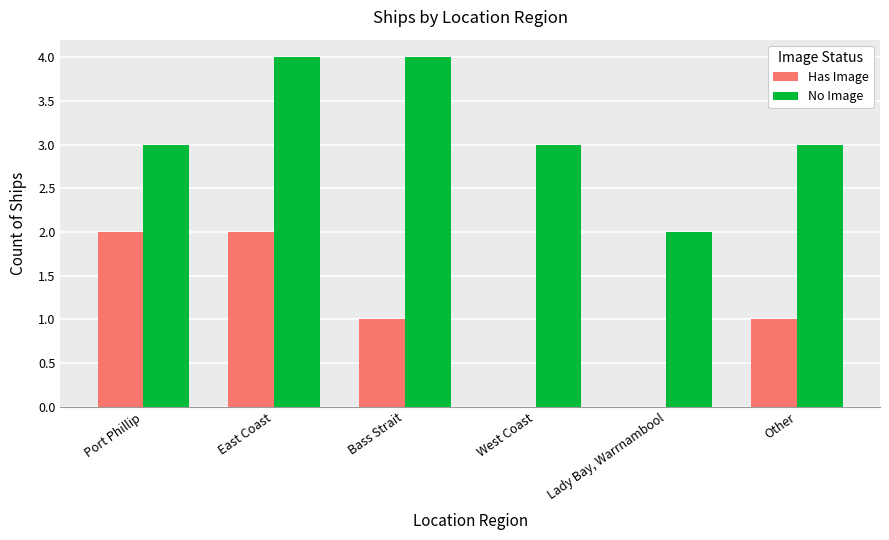

True or false: No Image has a value of 1 at Lady Bay, Warrnambool.

False